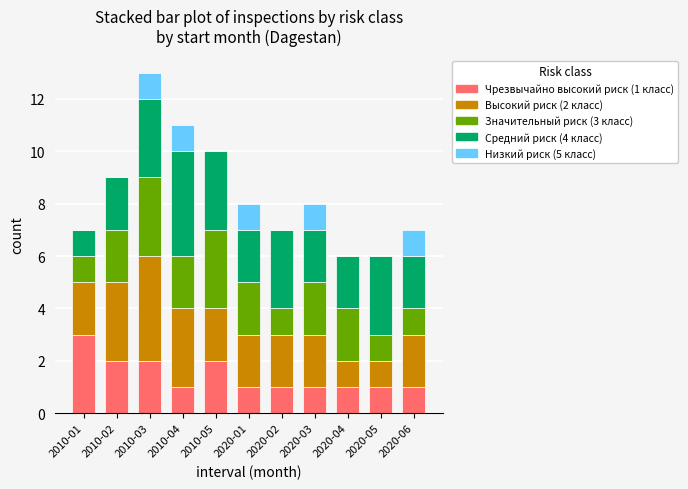

What is the total value across all series at 2020-06?

7